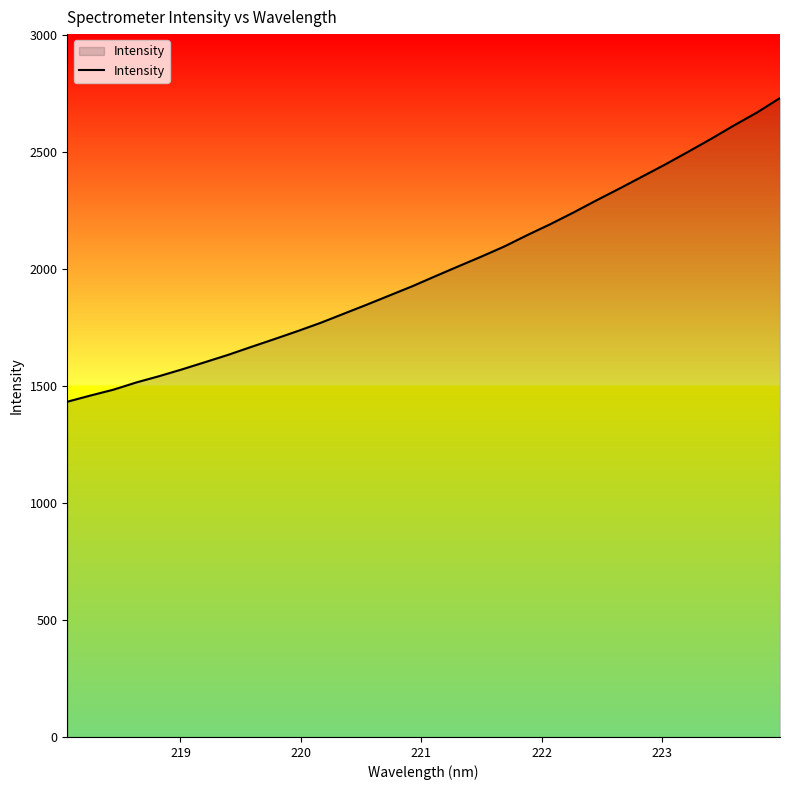

What is the maximum value shown in the chart?

2731.2